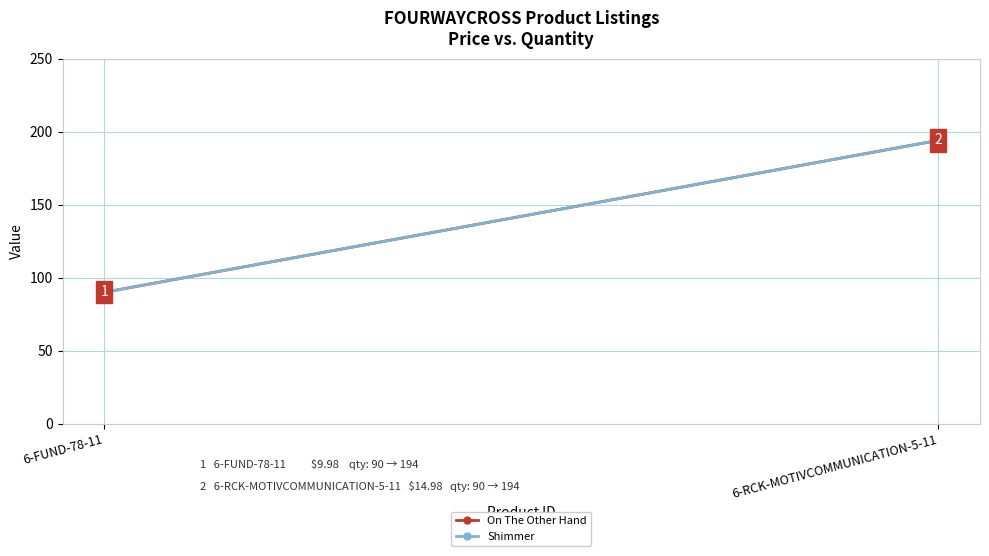

What is the value of the Shimmer point at the 2nd from the left?

194